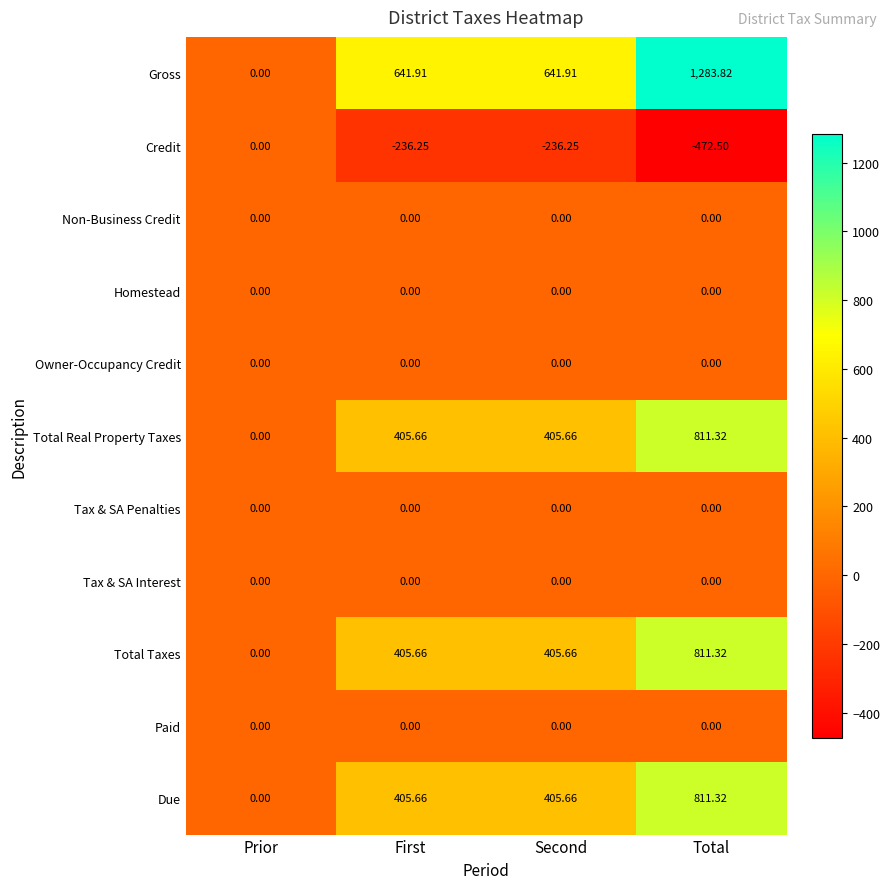

Where does the Credit series first go above -236?

Prior